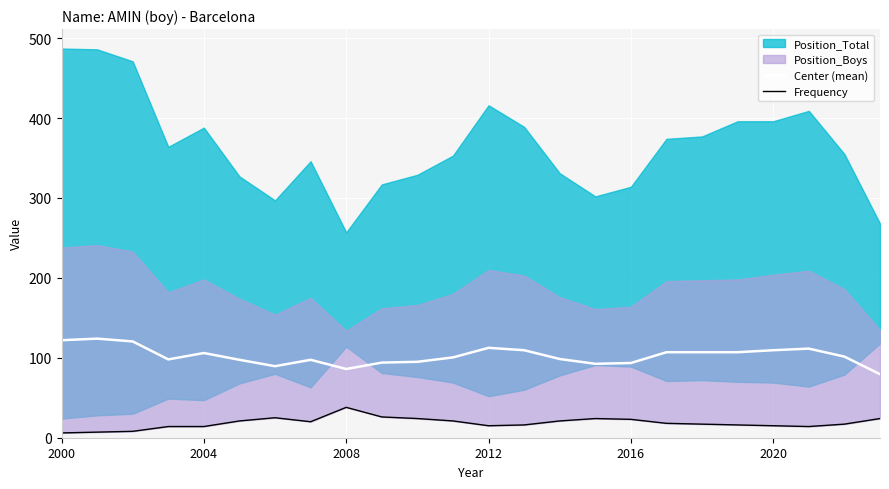

The Center (mean) series shows 162.7 at 2000. True or false?

False